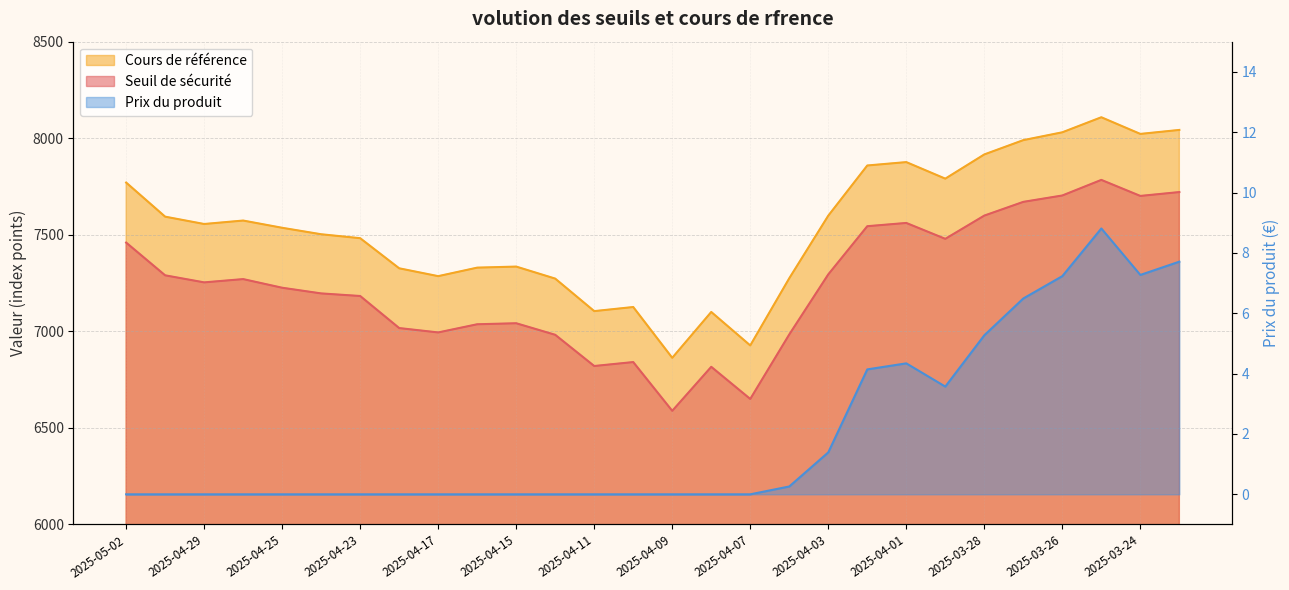

What is the value of the Seuil de scurit point at the 13th from the left?

6820.6